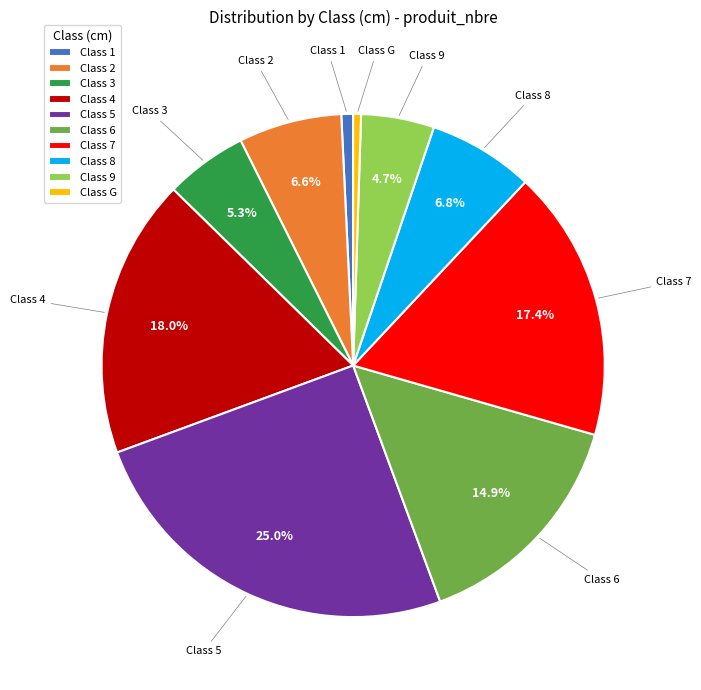

To the nearest percent, what is the average slice percentage?

10%